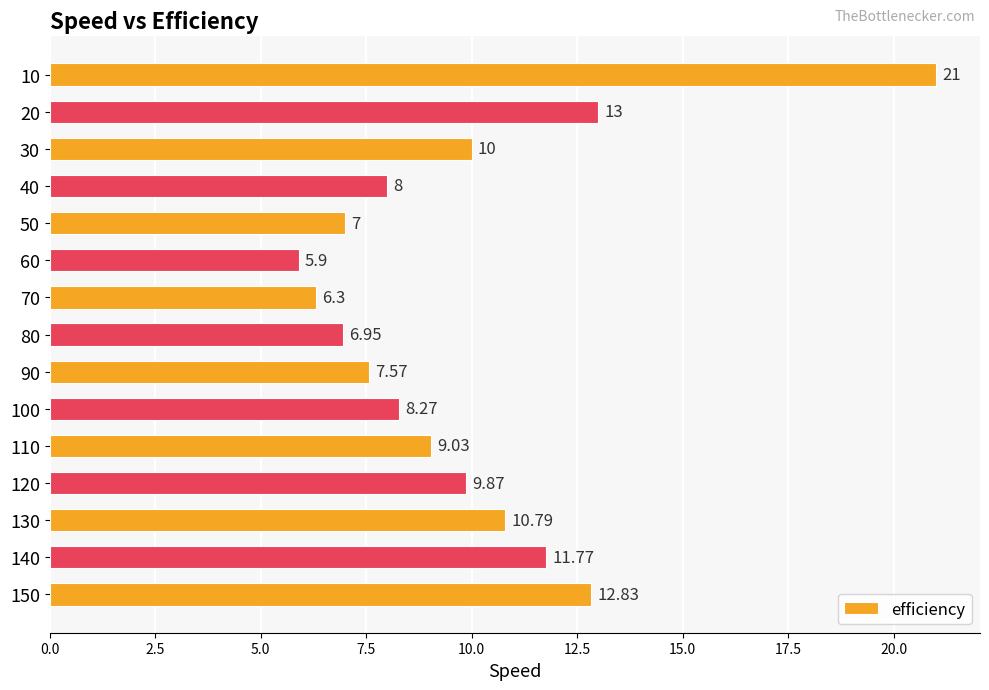

What is the change in value from 10 to 60?

-15.1